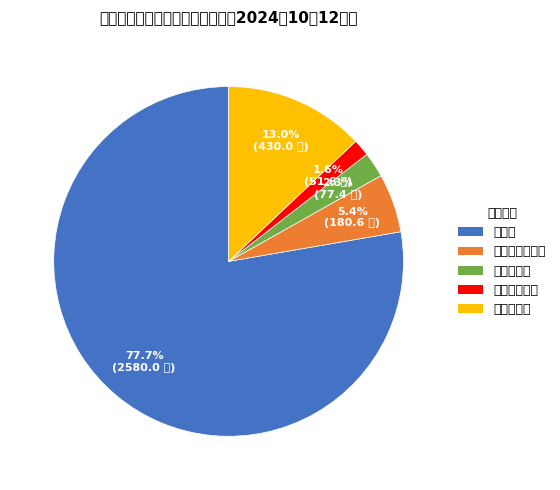

Which category has the smallest portion of the pie?

地方教育附加